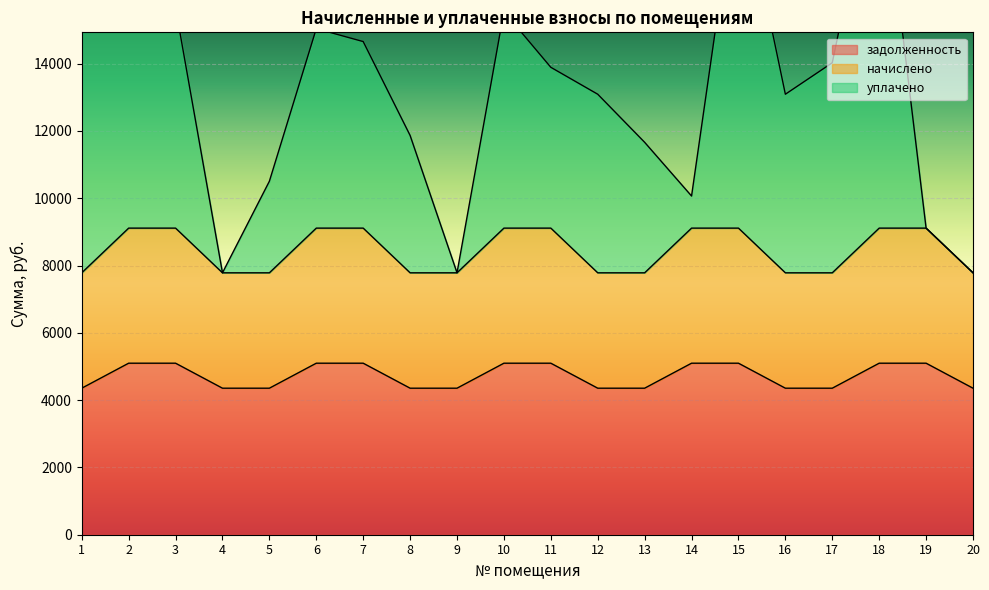

The начислено series shows 15322.0 at 6. True or false?

False